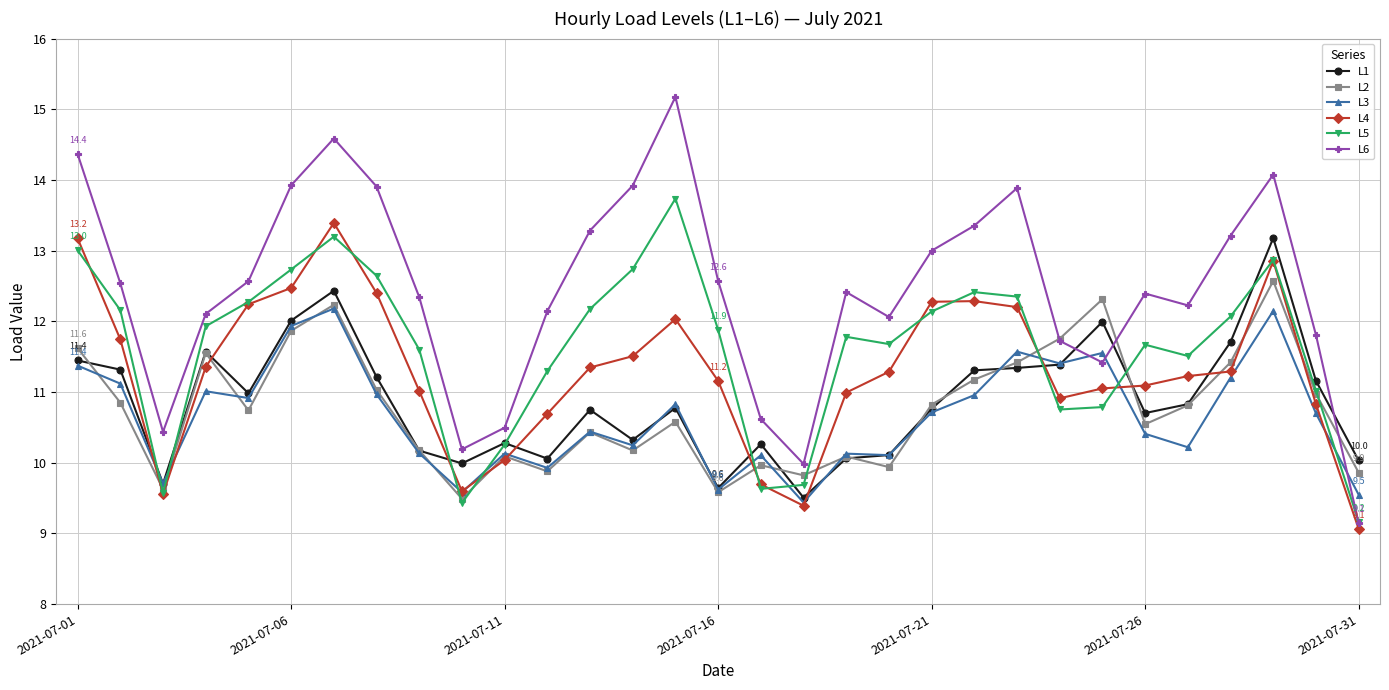

What is the value of the L5 point at the 24th from the left?

10.8